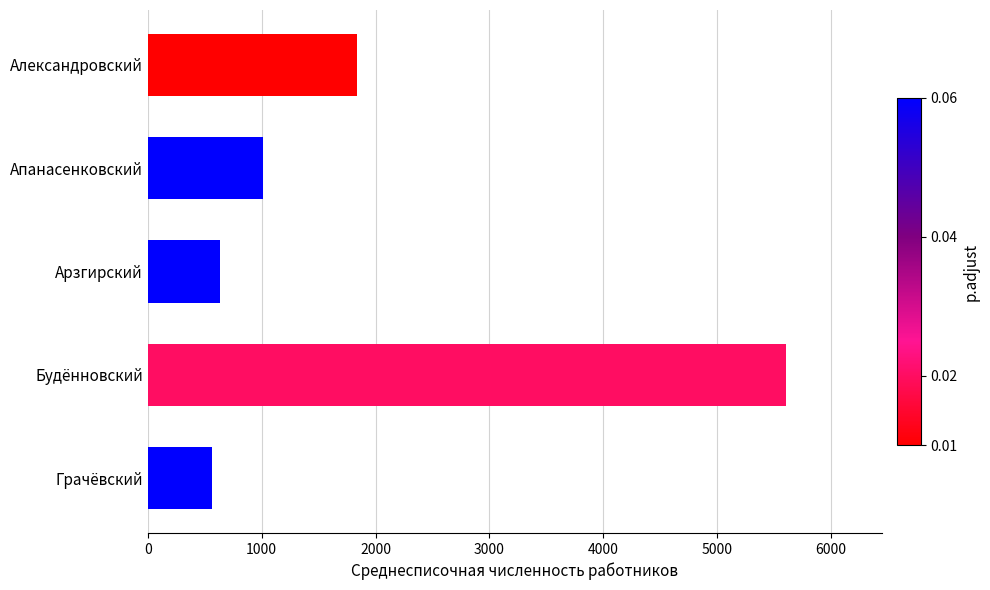

Which has a higher value, Апанасенковский or Арзгирский?

Апанасенковский